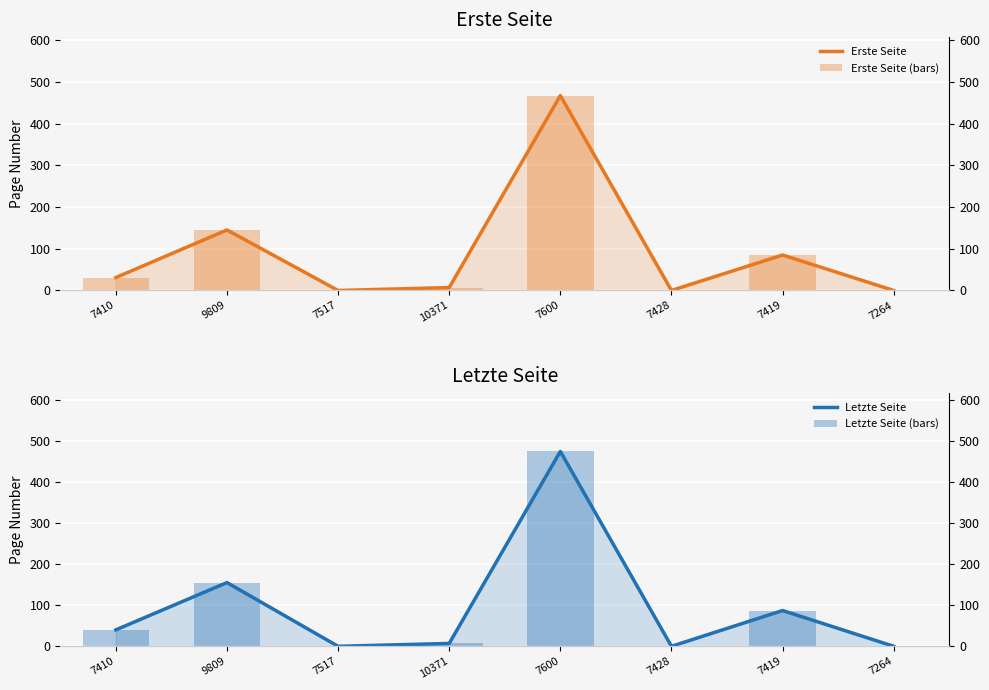

At which category does the chart reach its minimum across all series?

7517